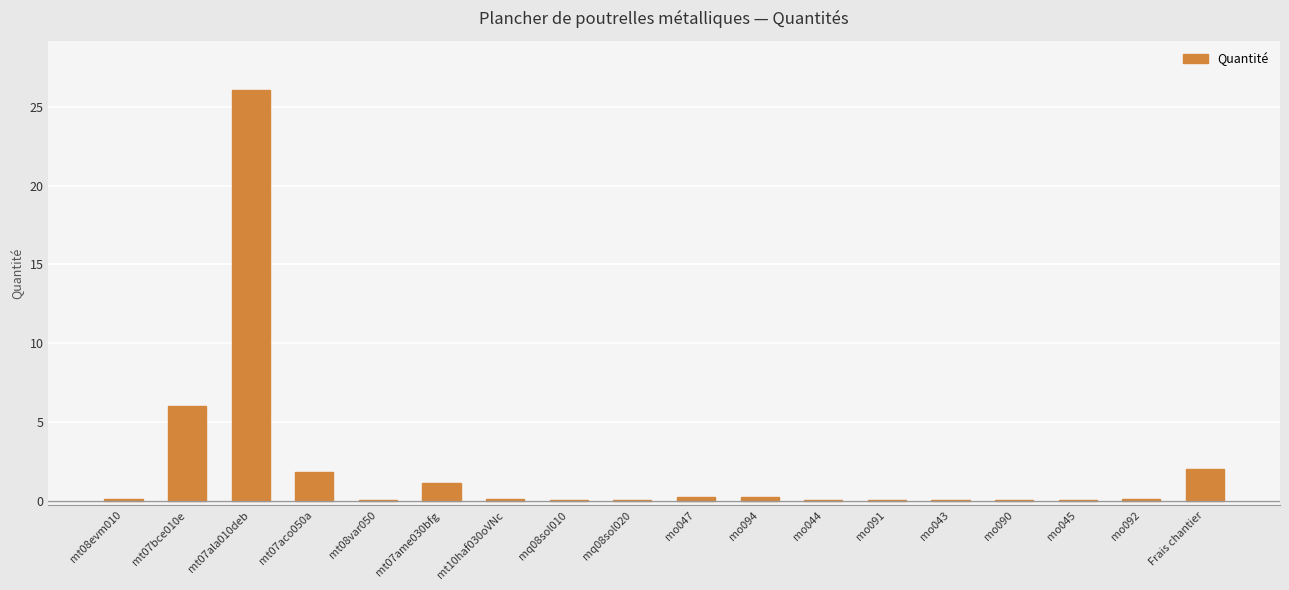

Are the bars horizontal?

No